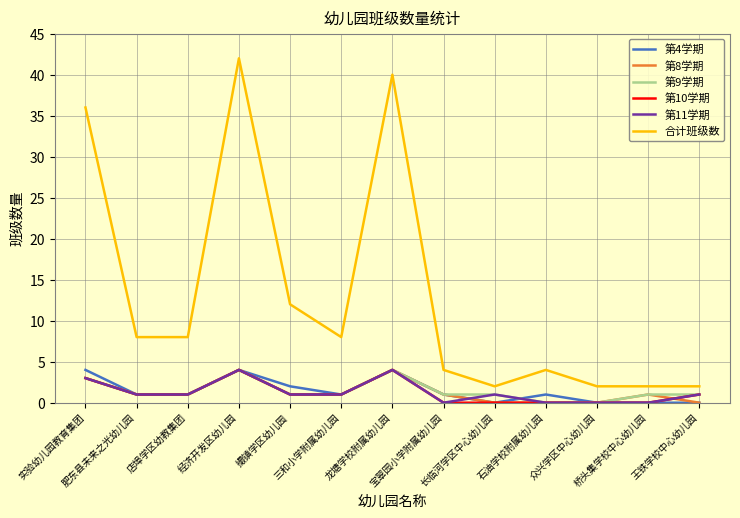

Read the 第8学期 value at 实验幼儿园教育集团.

3